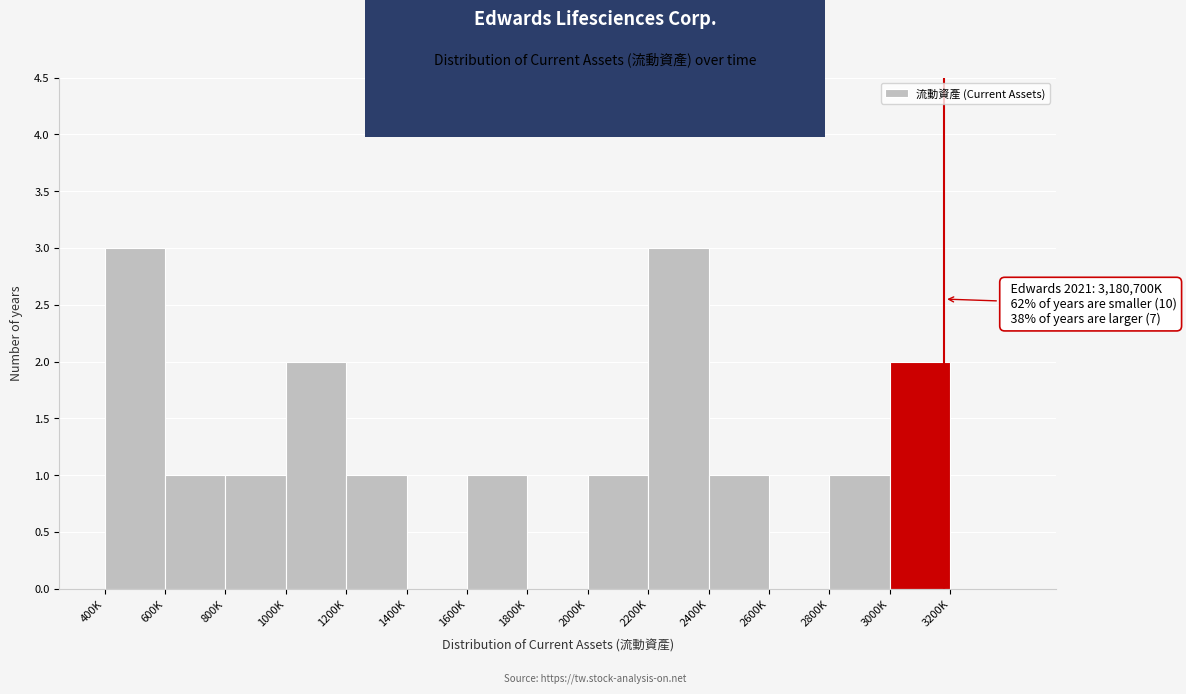

Reading right to left, what are all the values shown in this chart?

3200K=0	3000K=2	2800K=1	2600K=0	2400K=1	2200K=3	2000K=1	1800K=0	1600K=1	1400K=0	1200K=1	1000K=2	800K=1	600K=1	400K=3